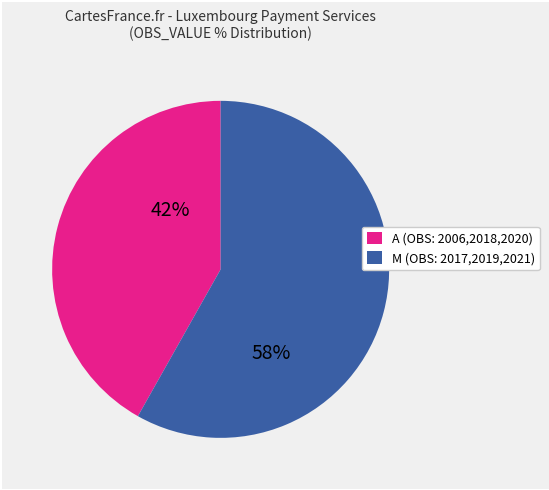

Is there a majority slice in this chart?

Yes